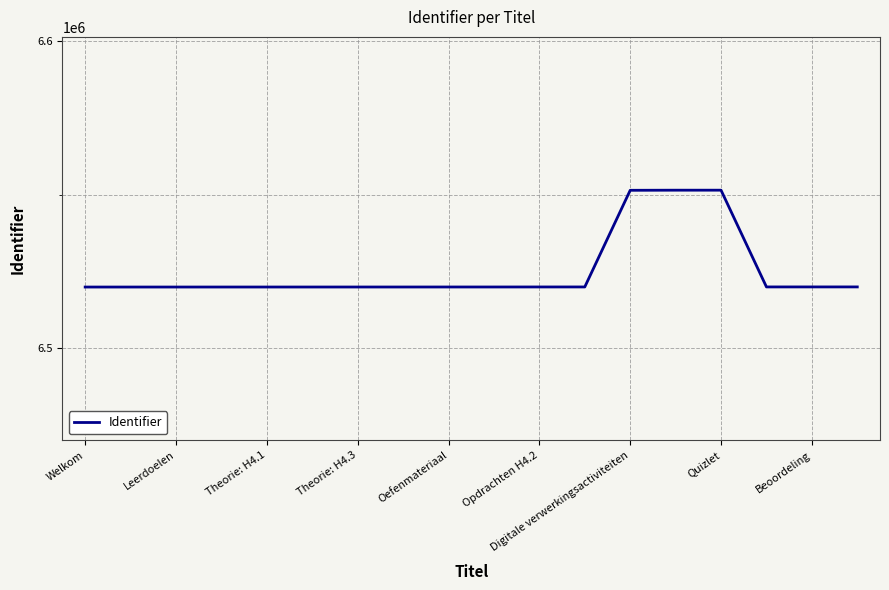

What is the difference between the maximum and minimum values?

31592